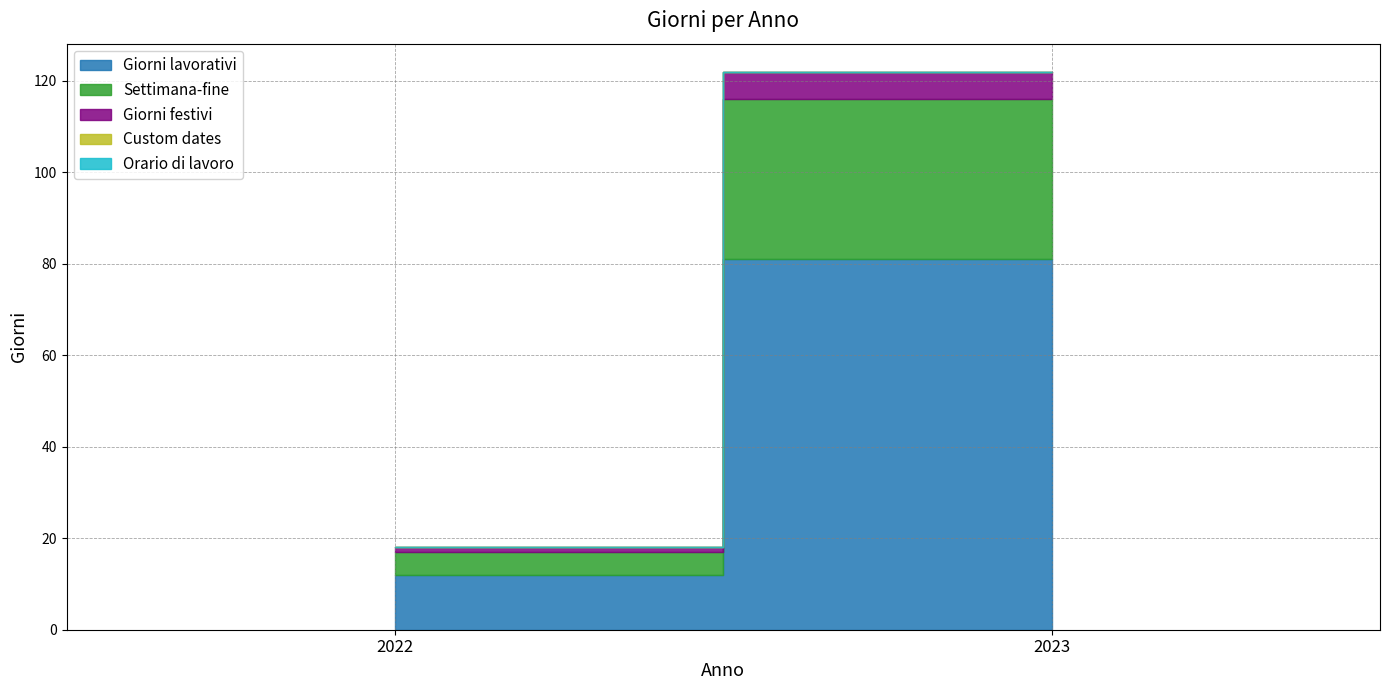

List the labels in order of Orario di lavoro value, largest first.

2022, 2023